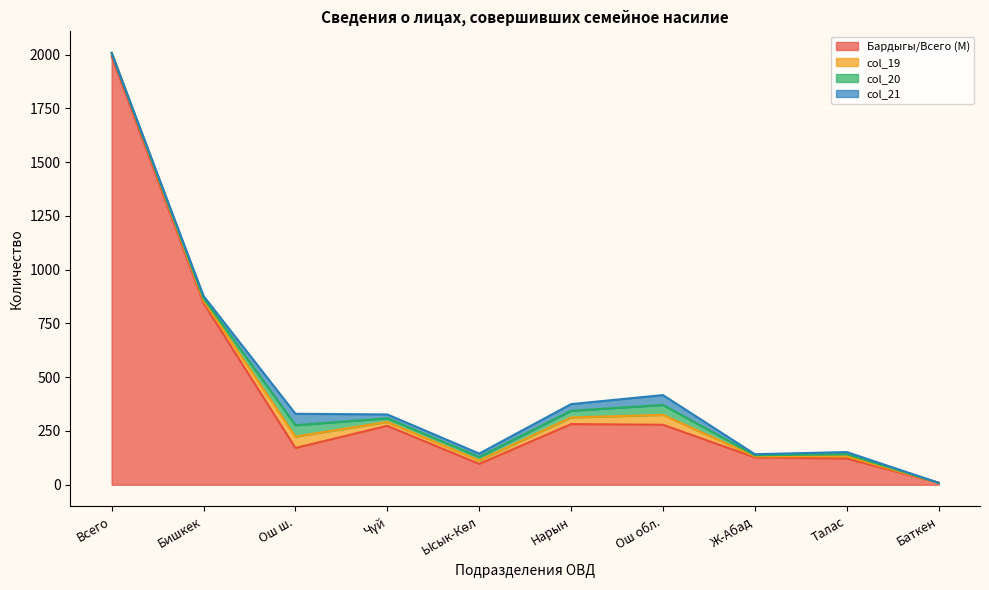

At Ысык-Көл, list the series in order from smallest to largest.

col_19, col_20, col_21, Бардыгы/Всего (М)